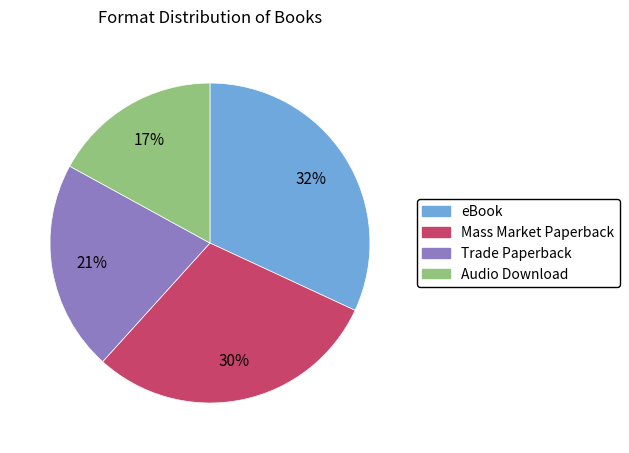

Is it true that Mass Market Paperback is 37% of the pie?

False